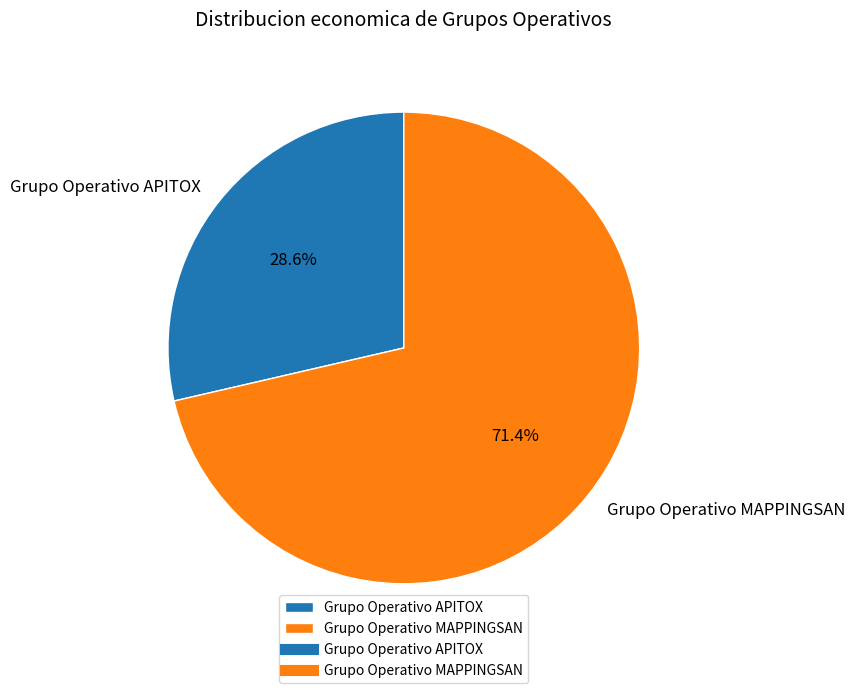

What percentage is the Grupo Operativo MAPPINGSAN slice, to the nearest percent?

71%